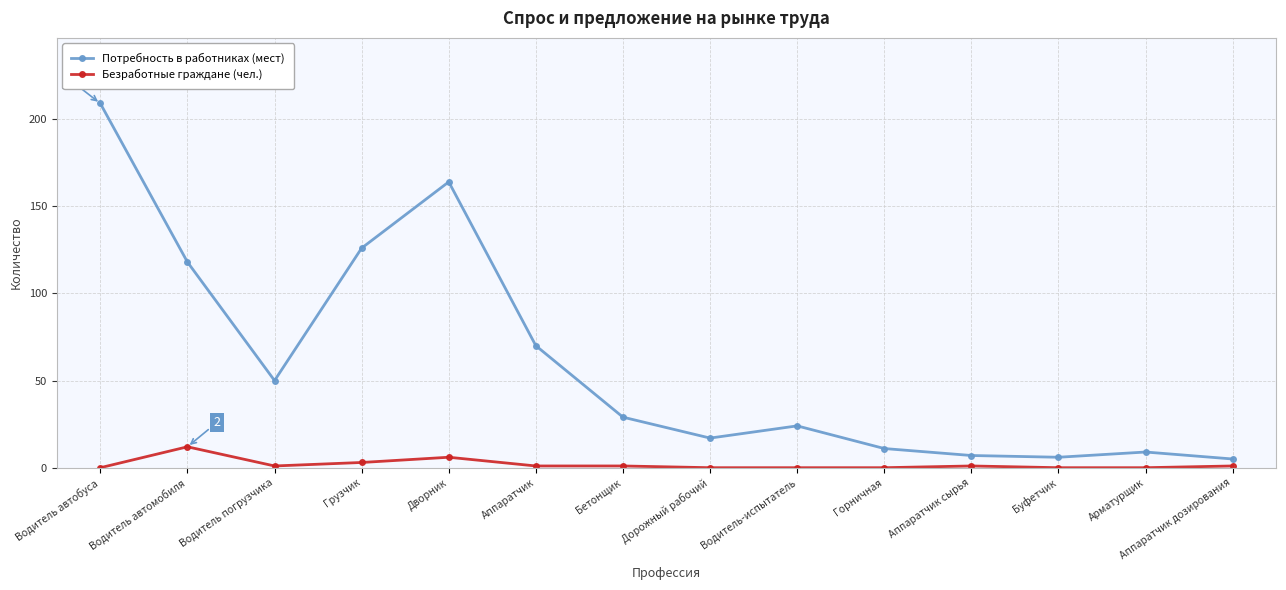

What are all the series names shown in the legend?

Потребность в работниках (мест), Безработные граждане (чел.)